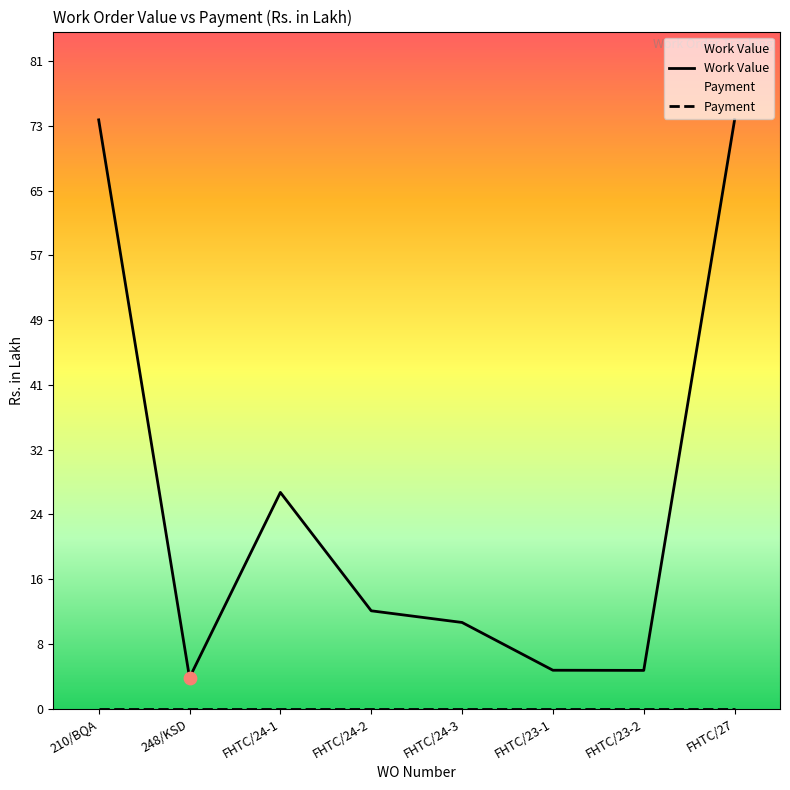

At which category is the sum across all series the highest?

210/BQA